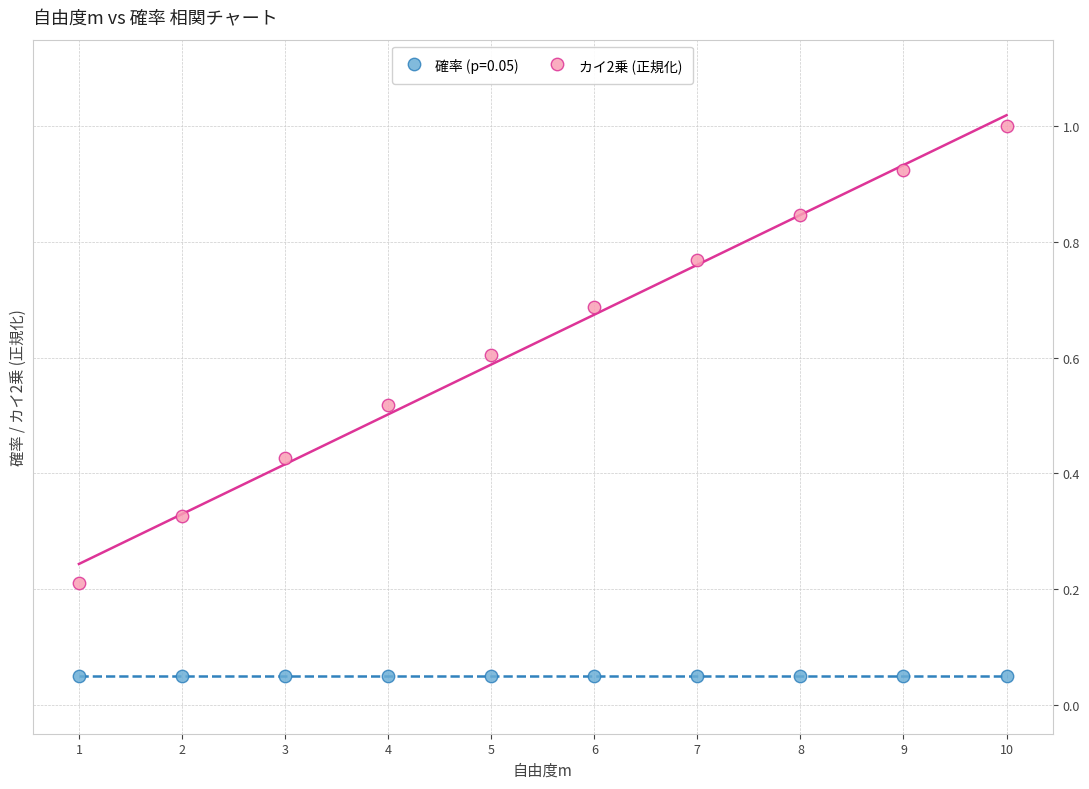

Which series contains the highest Y value?

カイ2乗 (正規化)